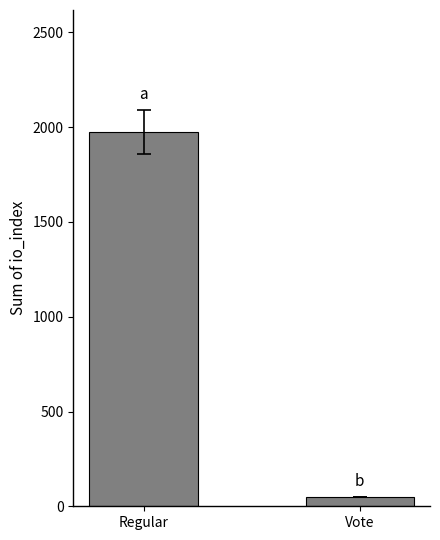

Rank the categories by value from highest to lowest.

Regular, Vote